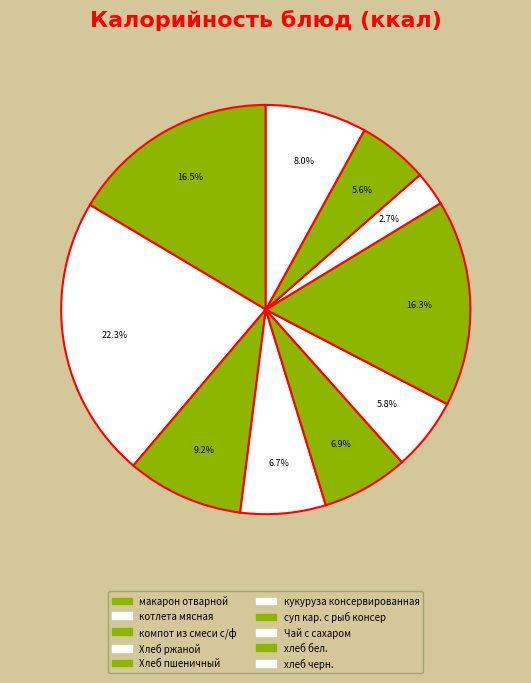

To the nearest percent, what is the difference between the Хлеб пшеничный and котлета мясная slice percentages?

15%